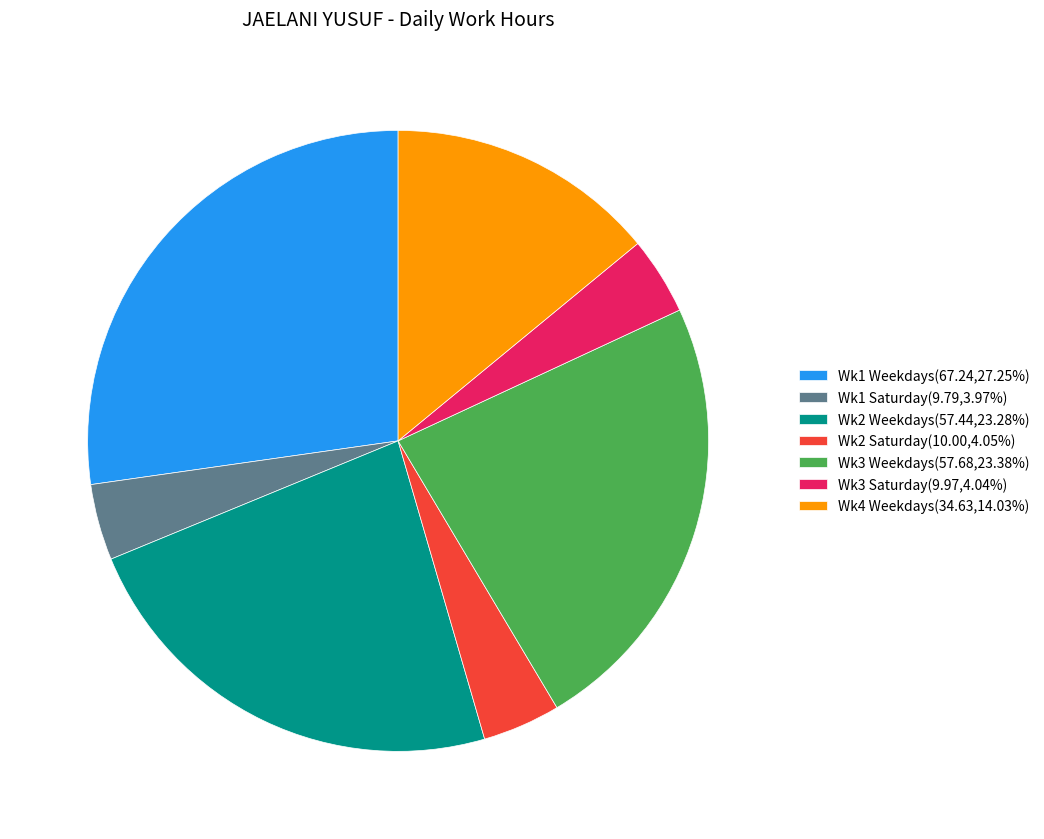

Is there any slice that represents more than half of the pie?

No